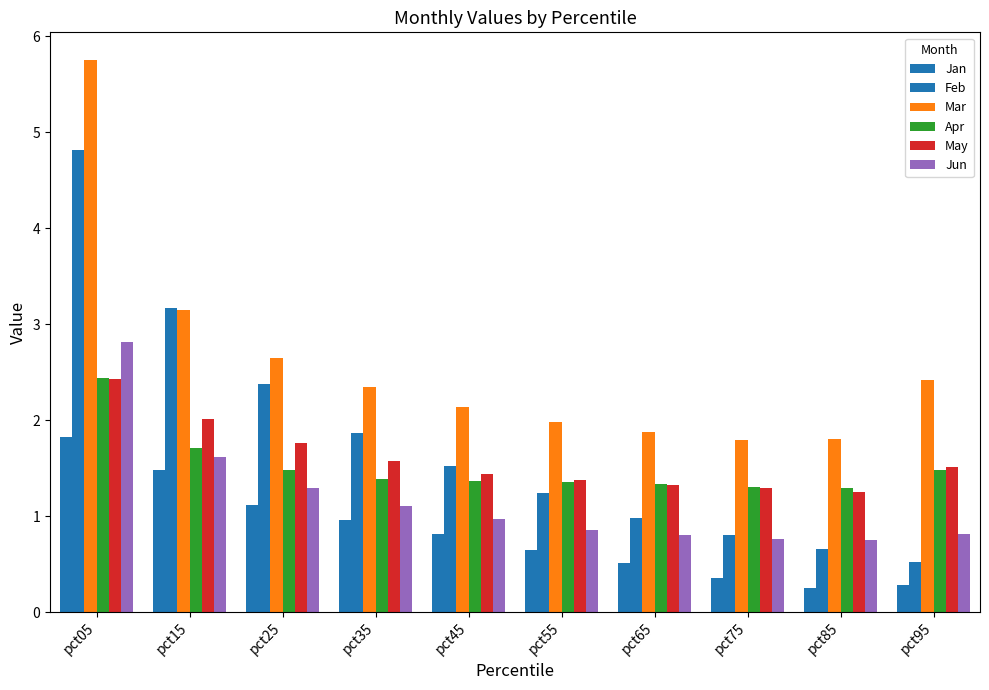

What is the value of the Jan bar at the 7th from the left?

0.5